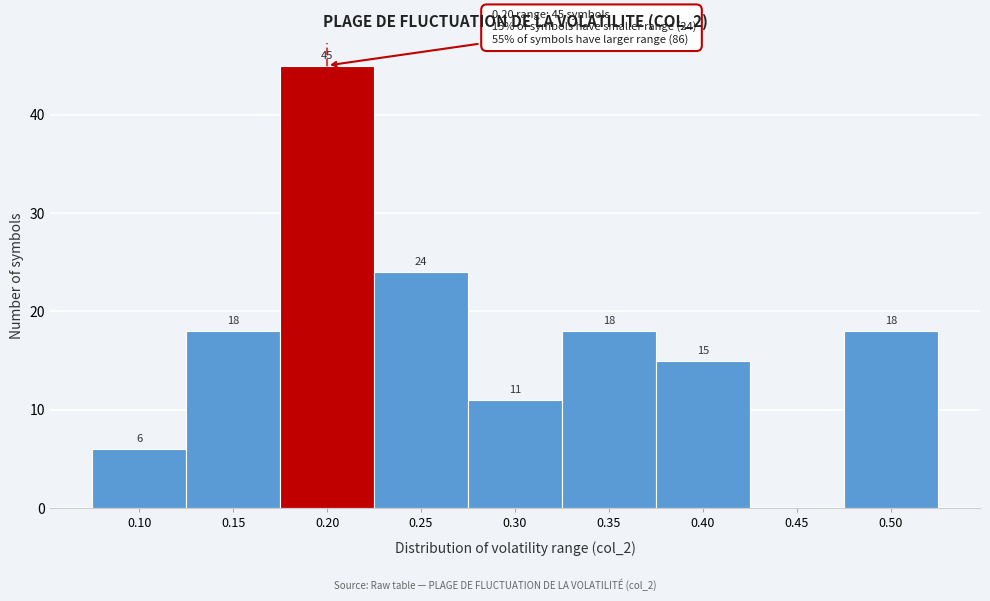

Over which range of the x-axis is the bar tallest?

0.175 to 0.225